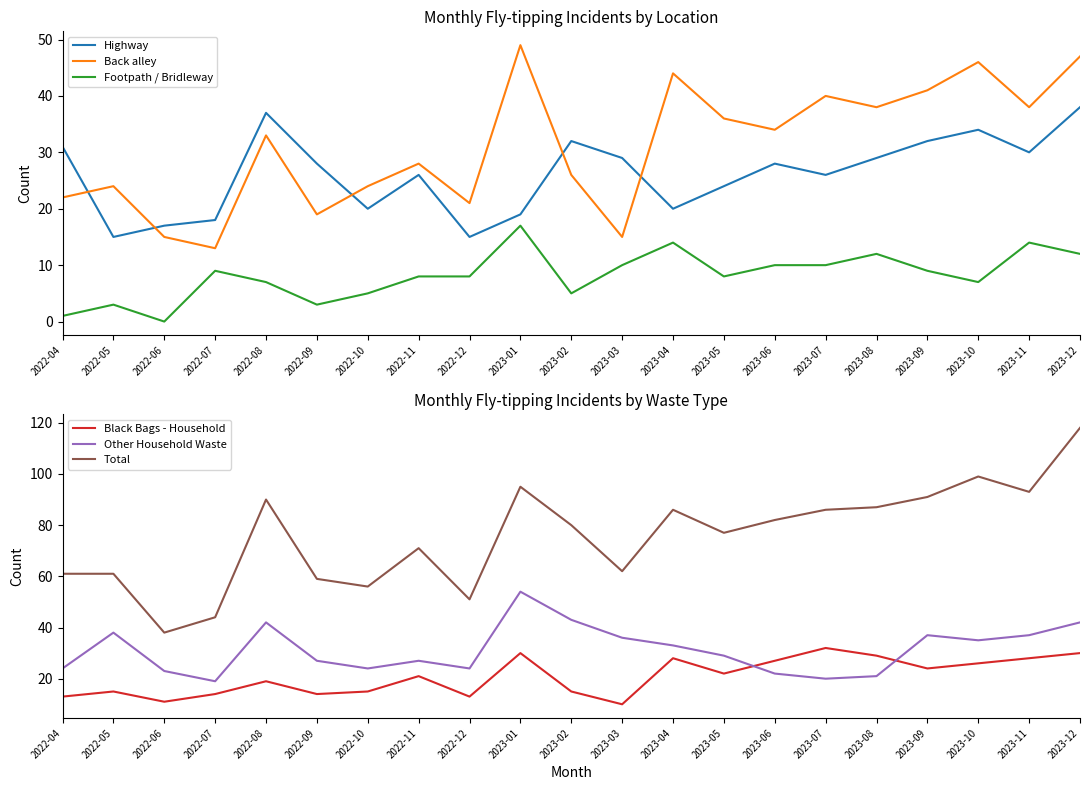

Reading right to left, what are all the values shown in this chart?

Highway: 2023-12=38	2023-11=30	2023-10=34	2023-09=32	2023-08=29	2023-07=26	2023-06=28	2023-05=24	2023-04=20	2023-03=29	2023-02=32	2023-01=19	2022-12=15	2022-11=26	2022-10=20	2022-09=28	2022-08=37	2022-07=18	2022-06=17	2022-05=15	2022-04=31
Back alley: 2023-12=47	2023-11=38	2023-10=46	2023-09=41	2023-08=38	2023-07=40	2023-06=34	2023-05=36	2023-04=44	2023-03=15	2023-02=26	2023-01=49	2022-12=21	2022-11=28	2022-10=24	2022-09=19	2022-08=33	2022-07=13	2022-06=15	2022-05=24	2022-04=22
Footpath / Bridleway: 2023-12=12	2023-11=14	2023-10=7	2023-09=9	2023-08=12	2023-07=10	2023-06=10	2023-05=8	2023-04=14	2023-03=10	2023-02=5	2023-01=17	2022-12=8	2022-11=8	2022-10=5	2022-09=3	2022-08=7	2022-07=9	2022-06=0	2022-05=3	2022-04=1
Black Bags - Household: 2023-12=30	2023-11=28	2023-10=26	2023-09=24	2023-08=29	2023-07=32	2023-06=27	2023-05=22	2023-04=28	2023-03=10	2023-02=15	2023-01=30	2022-12=13	2022-11=21	2022-10=15	2022-09=14	2022-08=19	2022-07=14	2022-06=11	2022-05=15	2022-04=13
Other Household Waste: 2023-12=42	2023-11=37	2023-10=35	2023-09=37	2023-08=21	2023-07=20	2023-06=22	2023-05=29	2023-04=33	2023-03=36	2023-02=43	2023-01=54	2022-12=24	2022-11=27	2022-10=24	2022-09=27	2022-08=42	2022-07=19	2022-06=23	2022-05=38	2022-04=24
Total: 2023-12=118	2023-11=93	2023-10=99	2023-09=91	2023-08=87	2023-07=86	2023-06=82	2023-05=77	2023-04=86	2023-03=62	2023-02=80	2023-01=95	2022-12=51	2022-11=71	2022-10=56	2022-09=59	2022-08=90	2022-07=44	2022-06=38	2022-05=61	2022-04=61